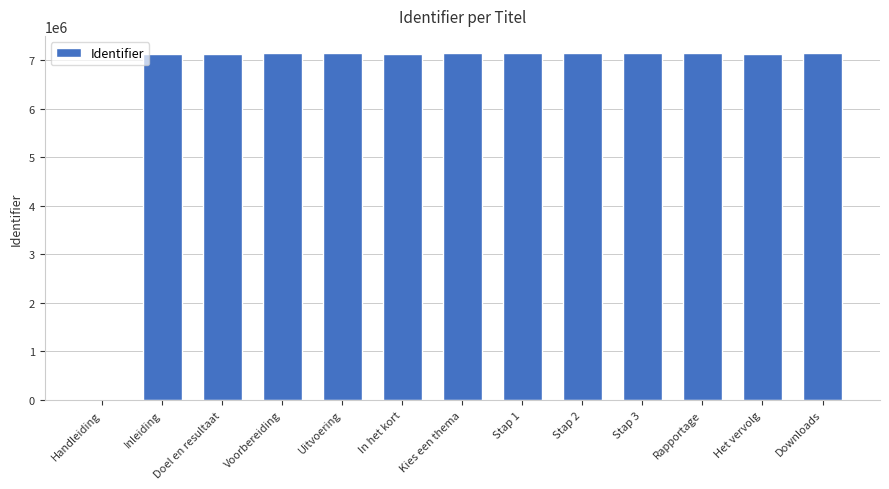

Is it true that the value at Inleiding is 10624411?

False